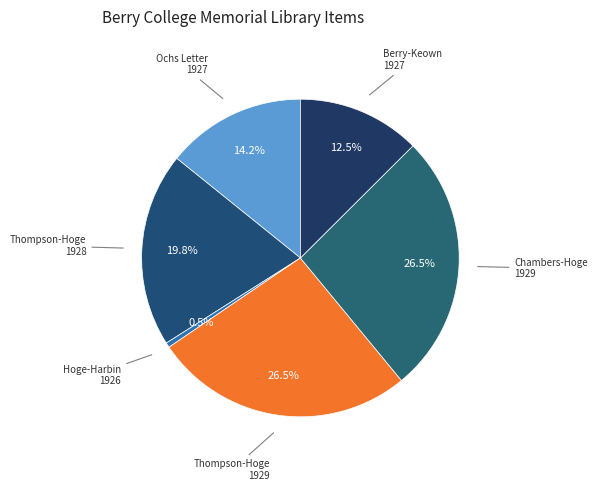

How many segments does this pie chart have?

6